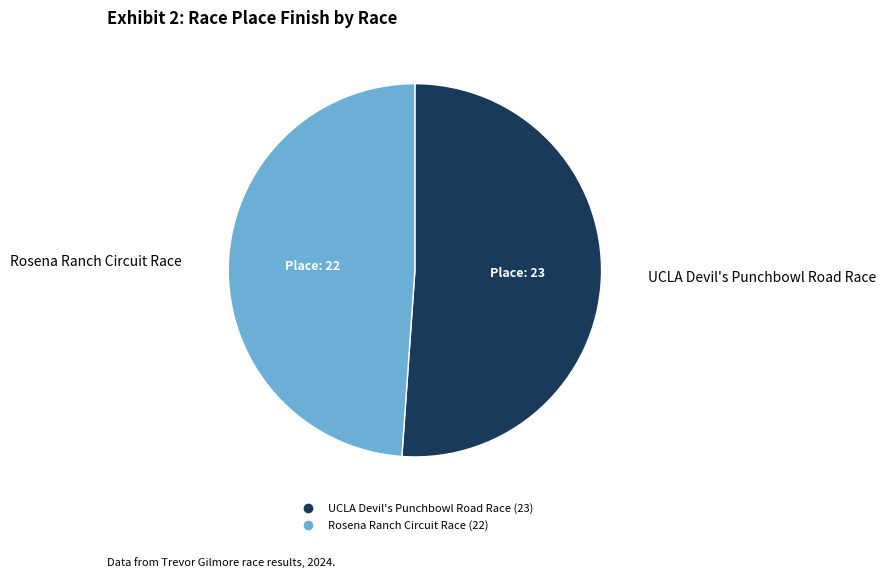

Rank the categories by value from highest to lowest.

UCLA Devil's Punchbowl Road Race, Rosena Ranch Circuit Race